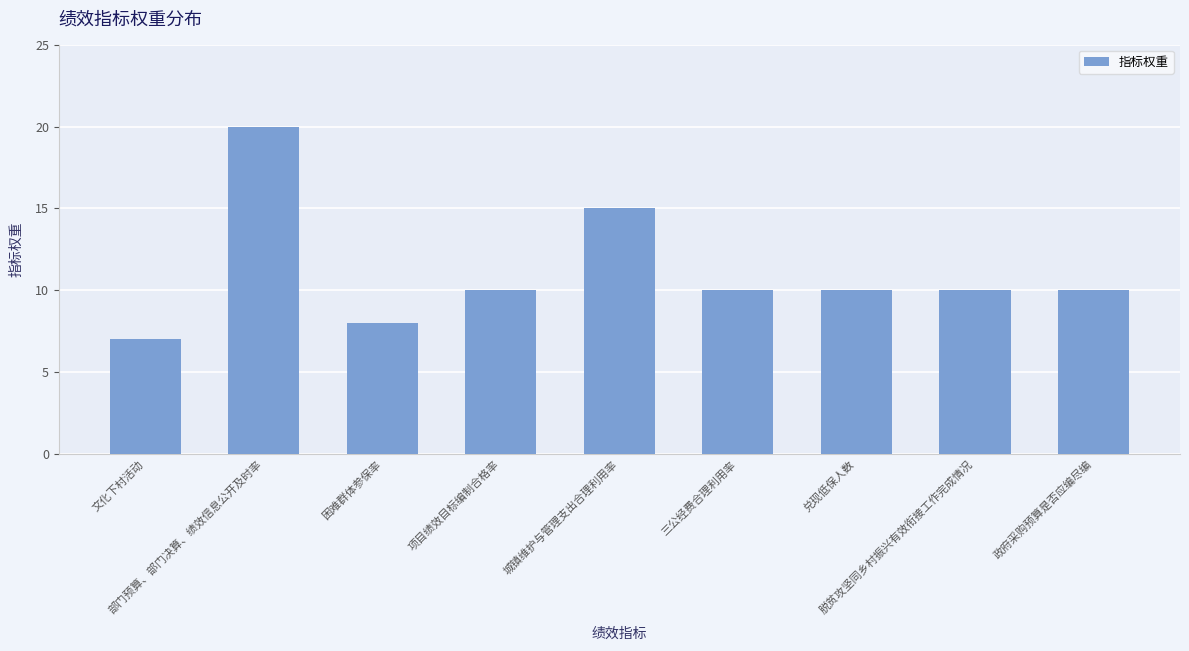

What is the maximum value shown in the chart?

20